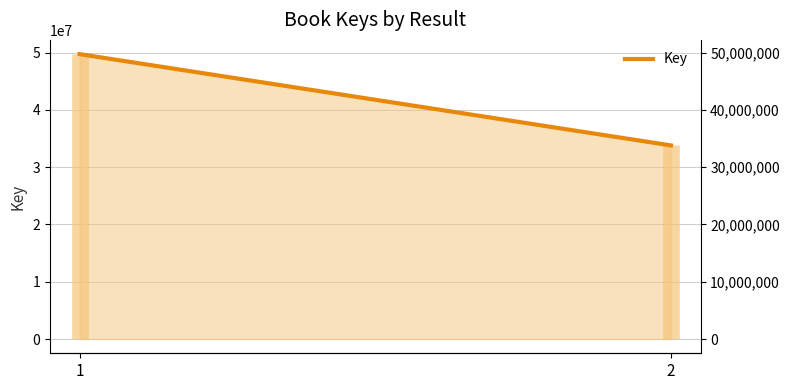

Which label corresponds to the largest value in the chart?

1